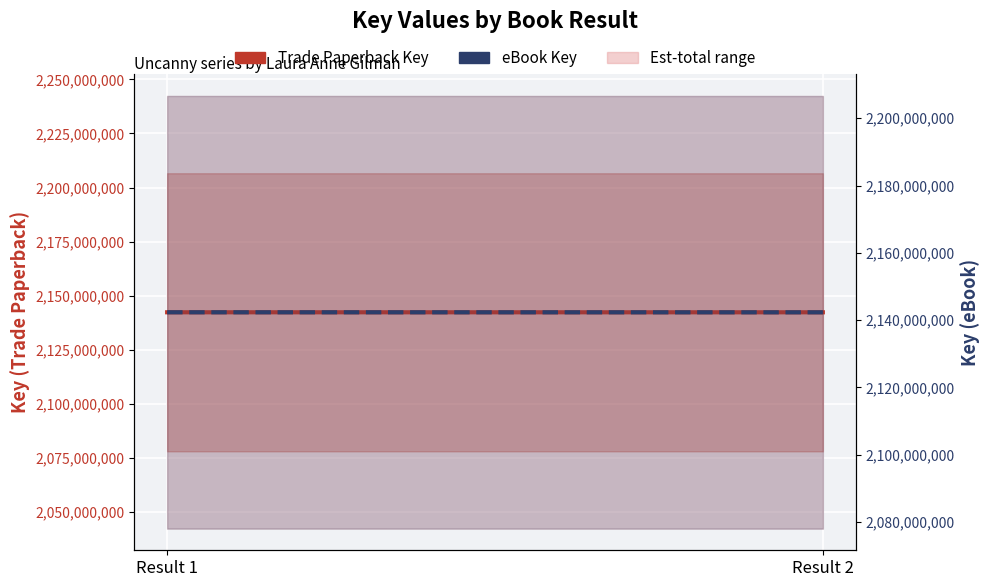

What is the approximate value of eBook Key at Result 2?

2142329849